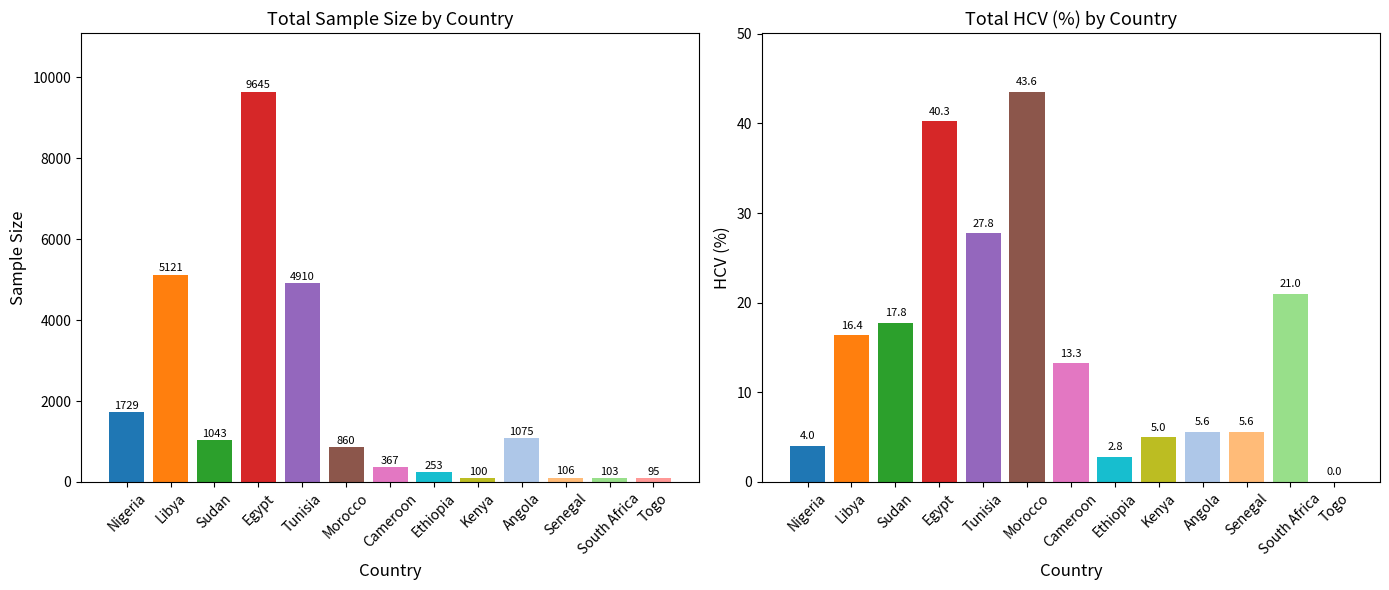

How many values in HCV (%) are above zero?

12